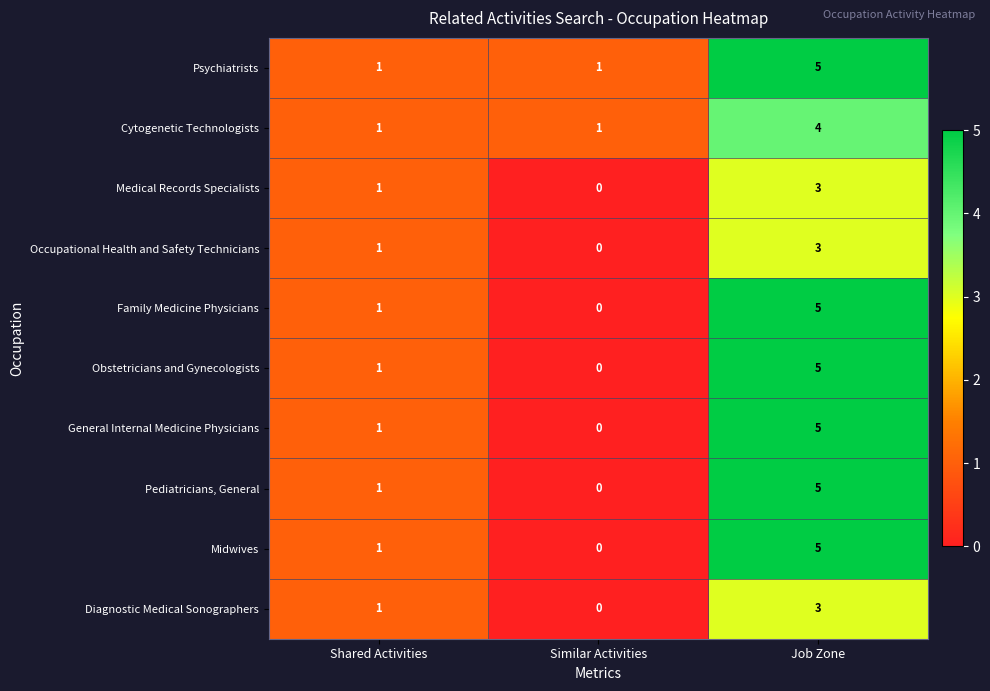

What is the approximate value of Psychiatrists at Job Zone?

5